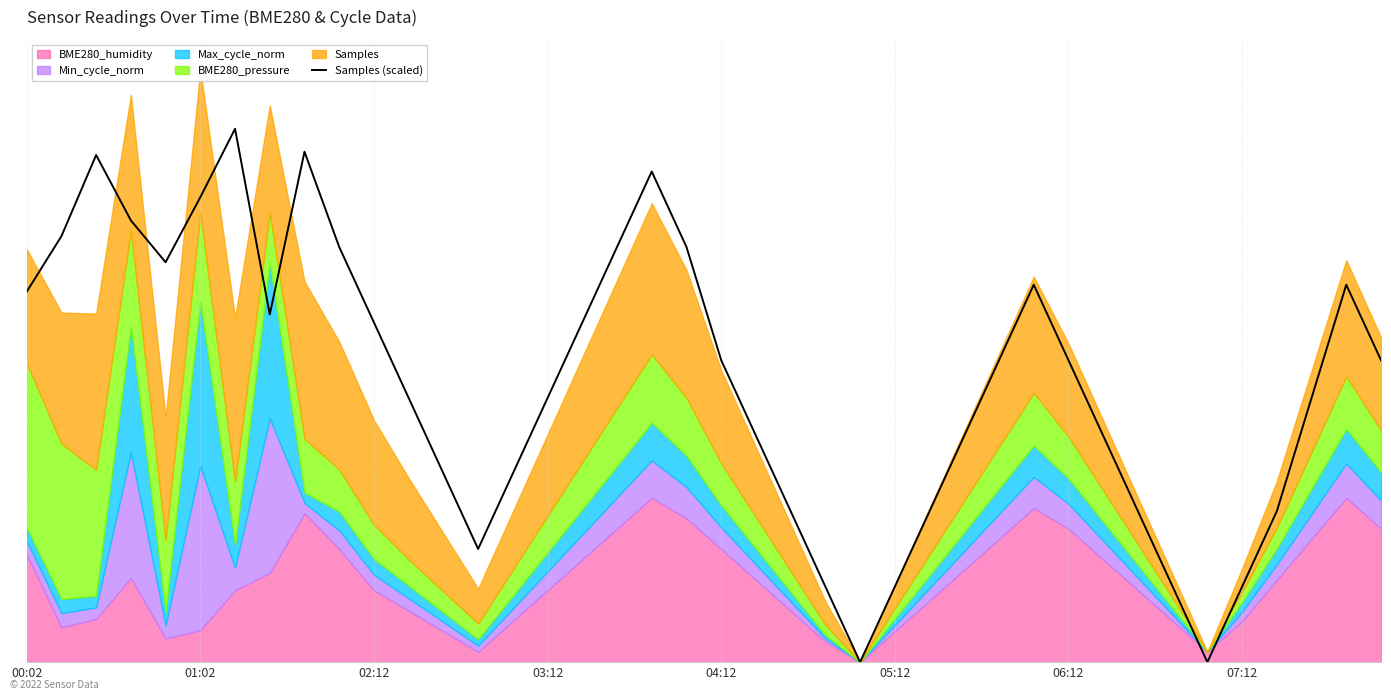

How many data points does each series have?

40